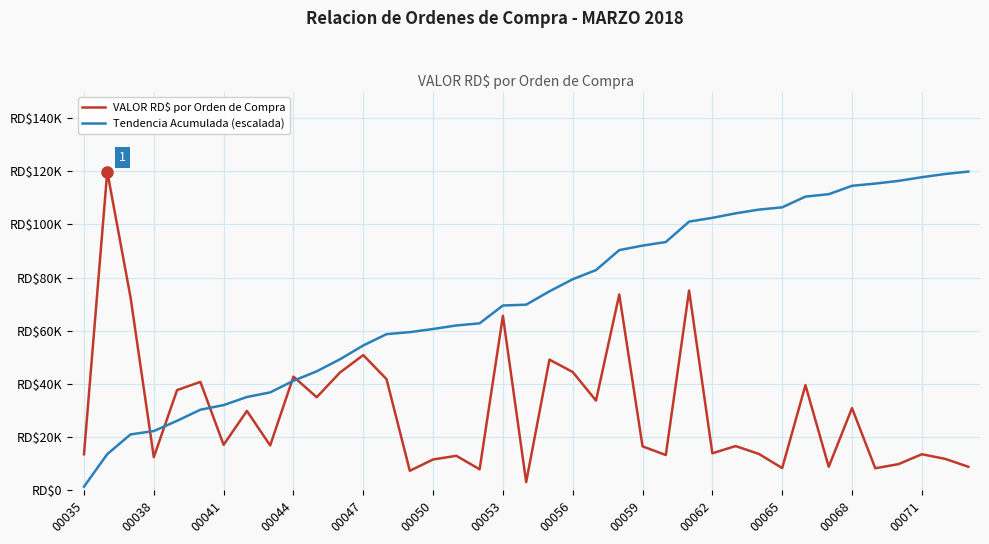

Is this an area chart (filled region under the line)?

No